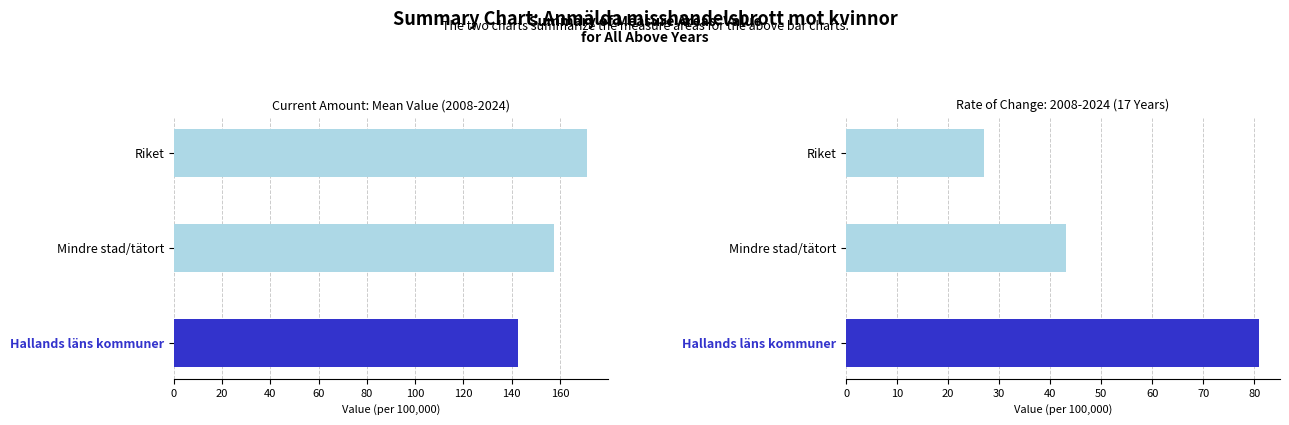

Which series has the largest total across all categories?

Riket